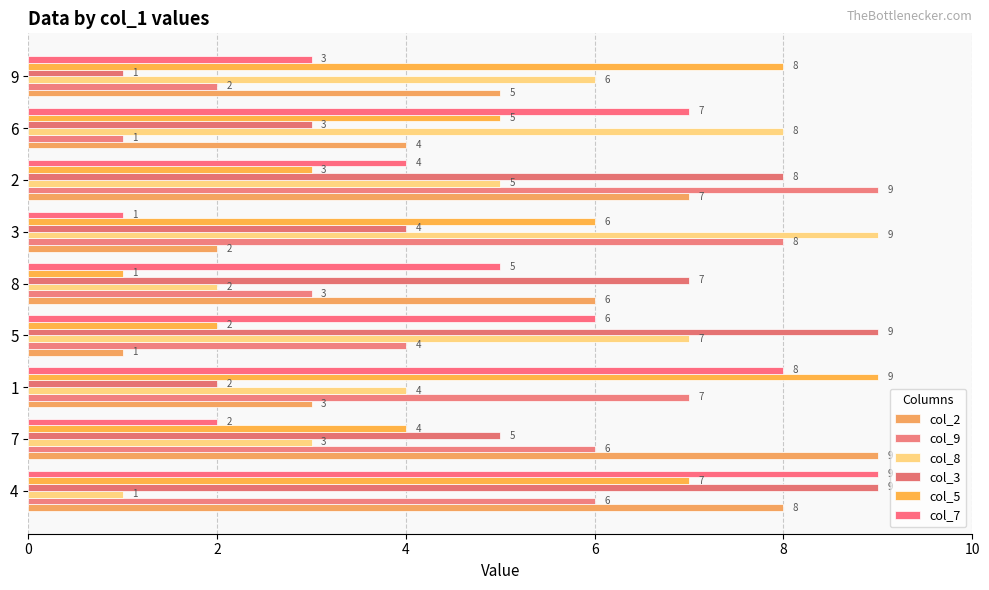

True or false: col_7 has a value of 8 at 1.

True